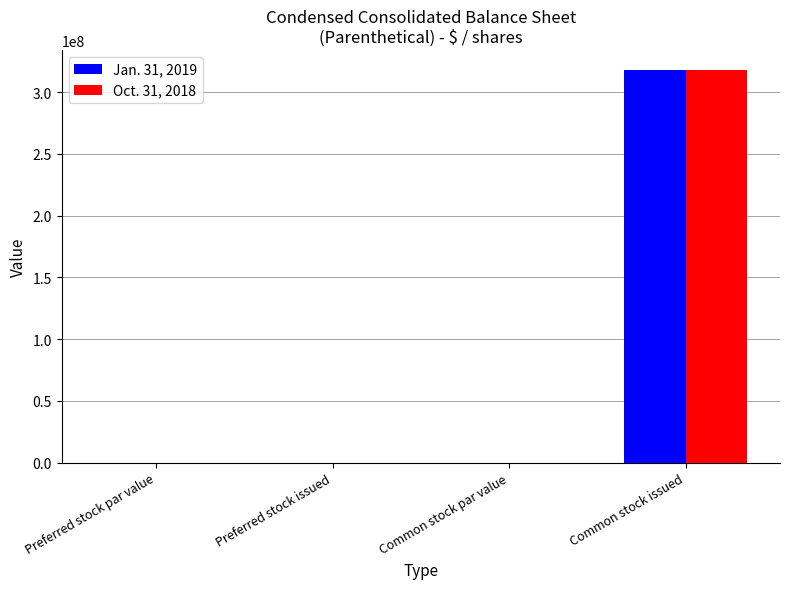

What is the highest value of the Jan. 31, 2019 series?

318000000.0